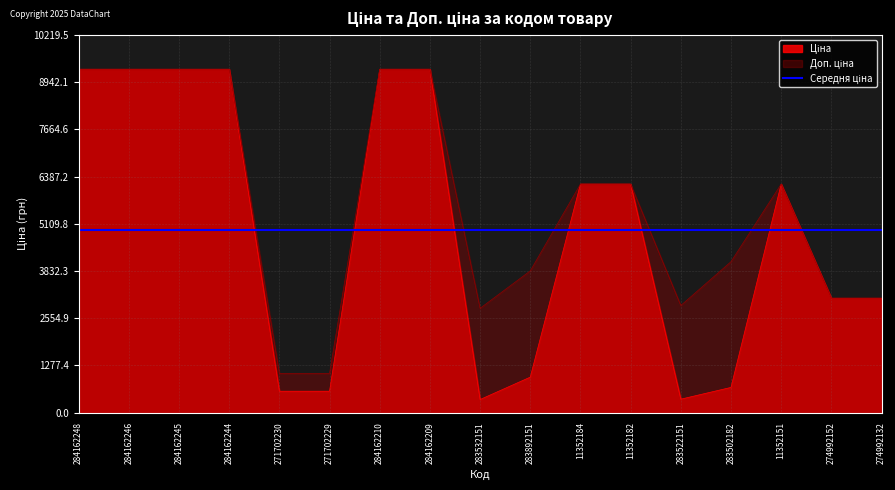

What is the sum of the Доп. ціна values at 283522151 and 284162248?

12187.1